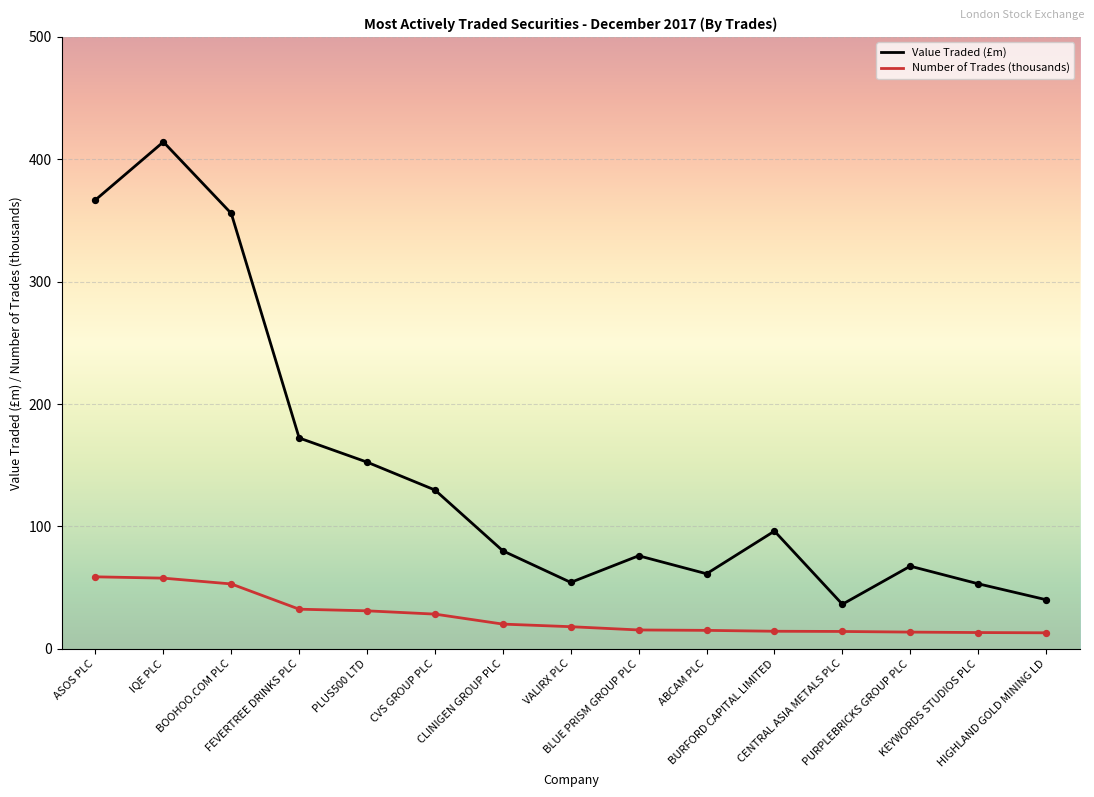

At how many categories does at least one series exceed 342?

3